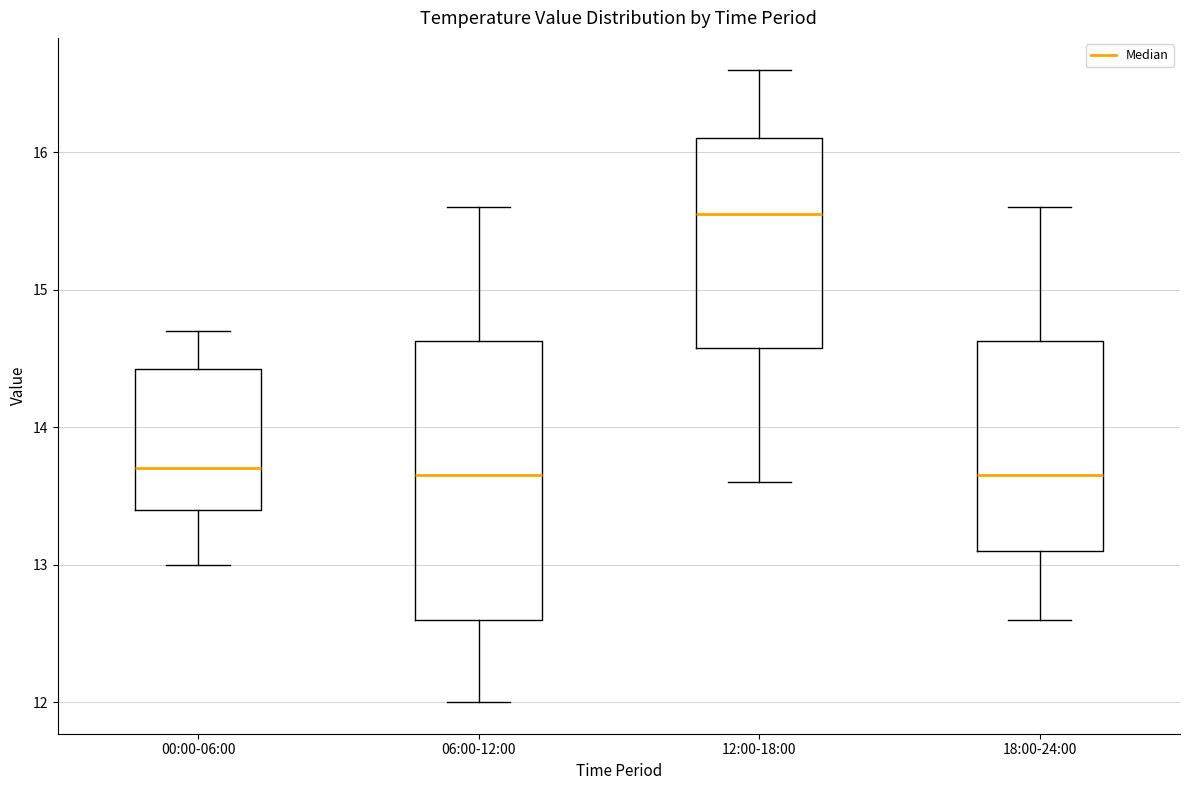

Comparing the boxes themselves (not the whiskers), which one is the tallest?

06:00-12:00